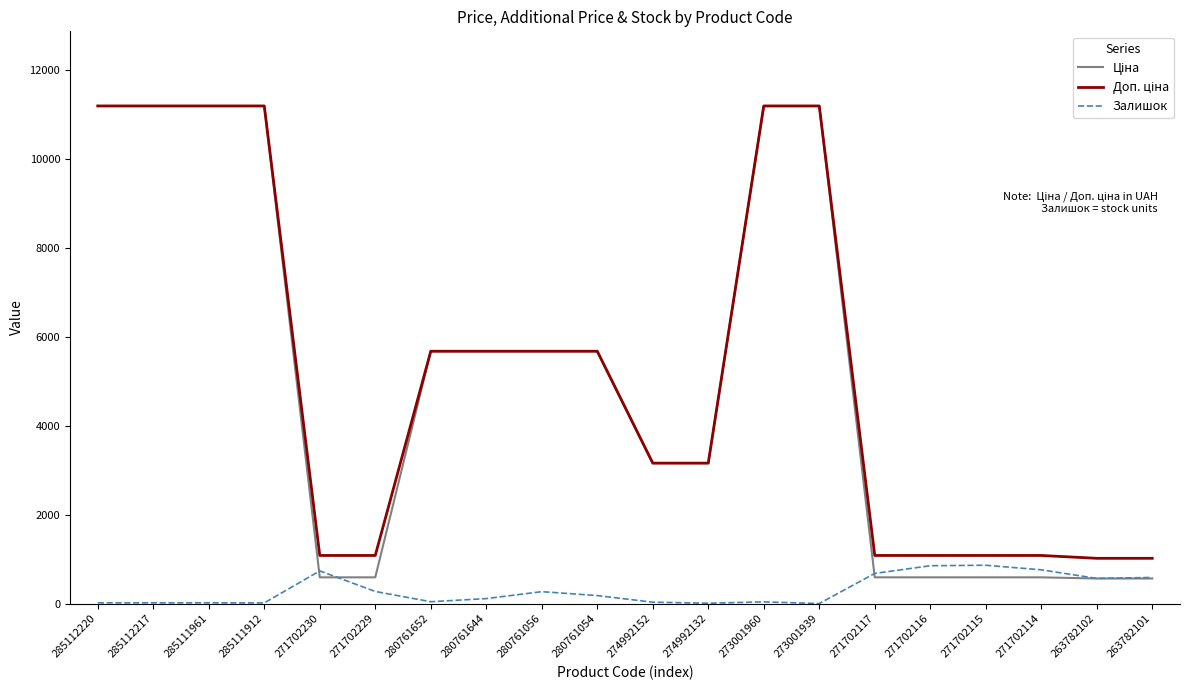

What is the greatest value displayed?

11188.2